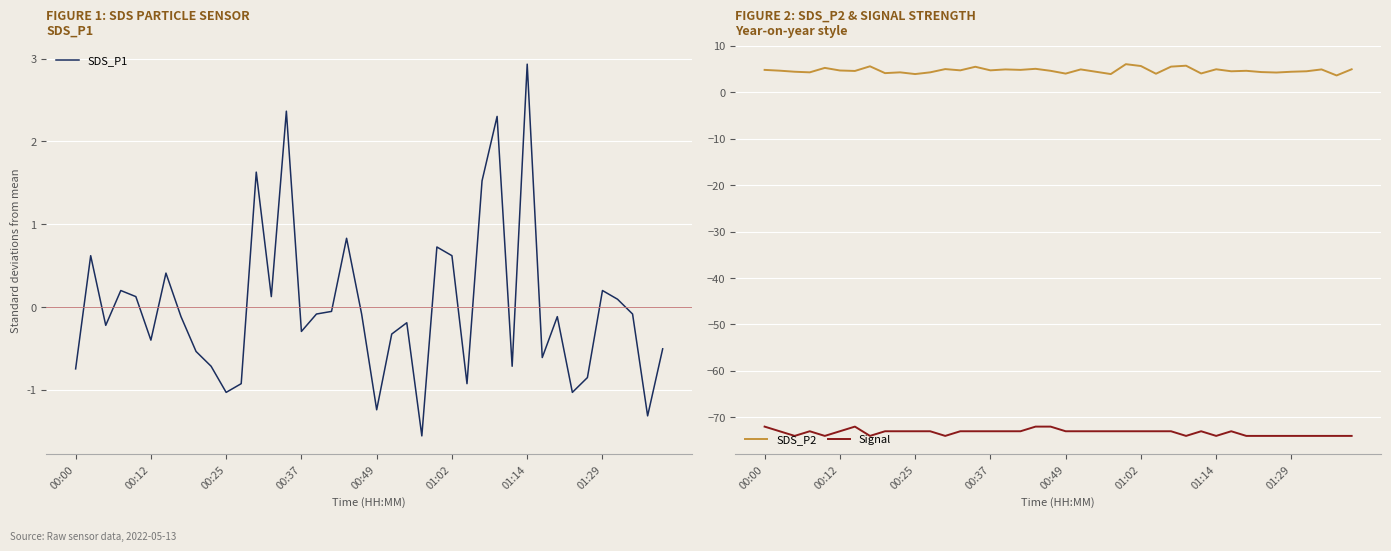

Rank the series by their maximum value, from lowest to highest.

Signal, SDS_P1, SDS_P2